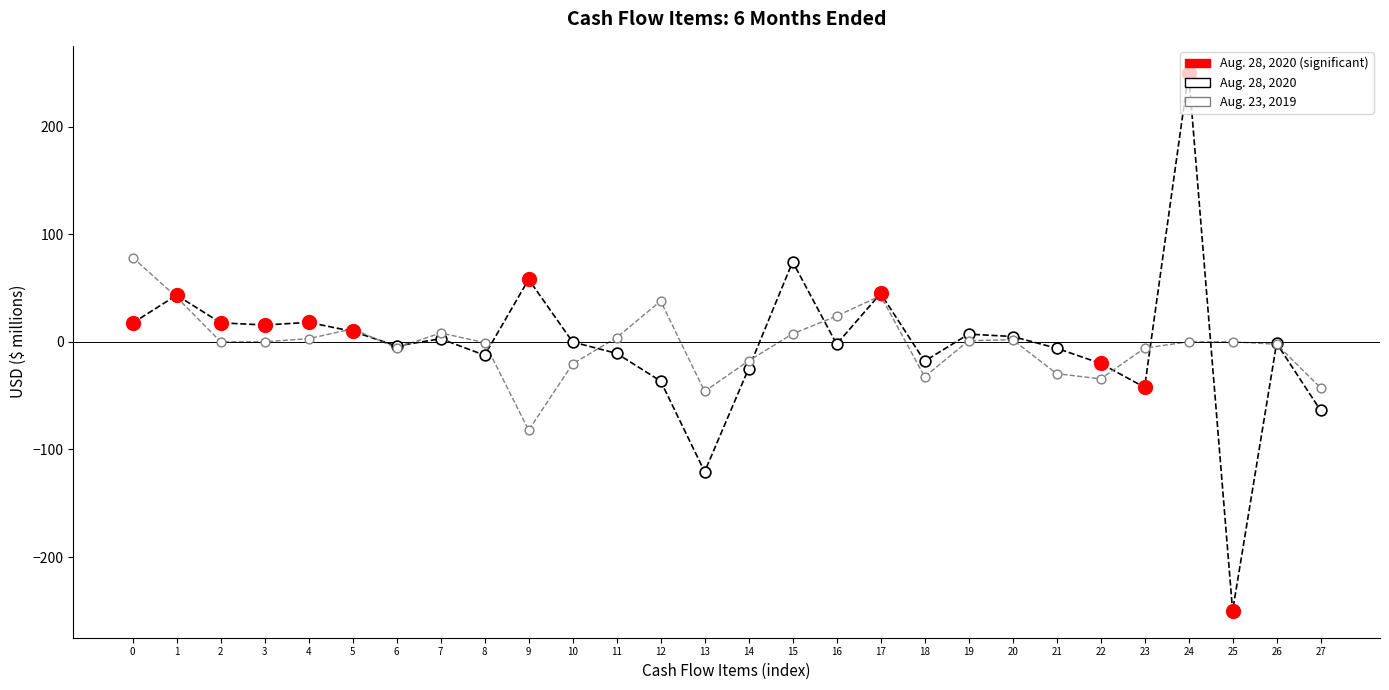

At which category is the sum across all series the highest?

24